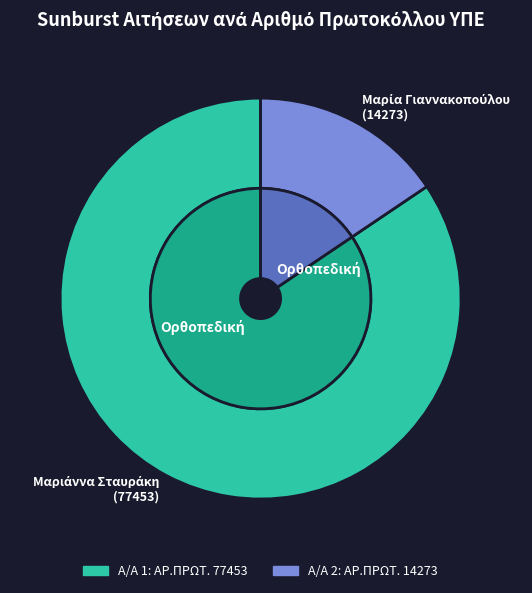

What percentage is NOT represented by 2?

84.4%